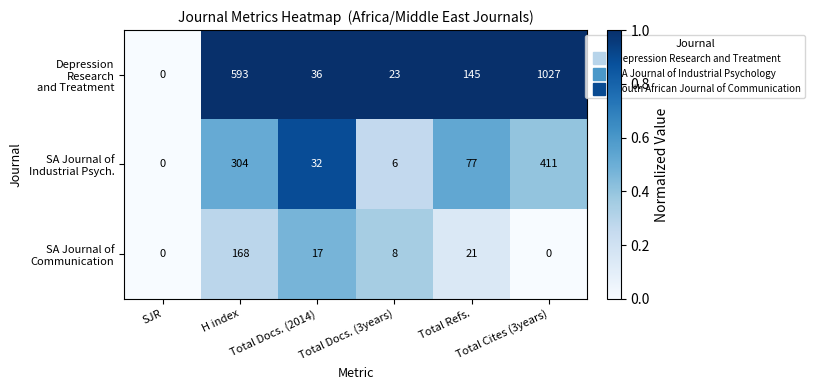

What is the spread (max minus min) of values at Total Refs.?

124